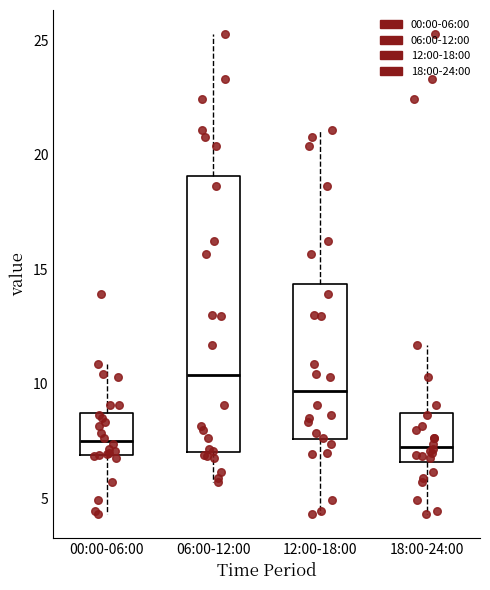

Reading left to right, transcribe this box plot: for each box, give where its median line is, the range the box spans, and where its two whiskers end, as read against the y-axis. The values are not printed on the chart, so give them approximately, as read against the axis.

00:00-06:00: median 7.5, box 7.0 to 8.5, whiskers 4.5 to 11.0
06:00-12:00: median 10.5, box 7.0 to 19.0, whiskers 5.5 to 25.5
12:00-18:00: median 9.5, box 7.5 to 14.5, whiskers 4.5 to 21.0
18:00-24:00: median 7.5, box 6.5 to 8.5, whiskers 4.5 to 11.5